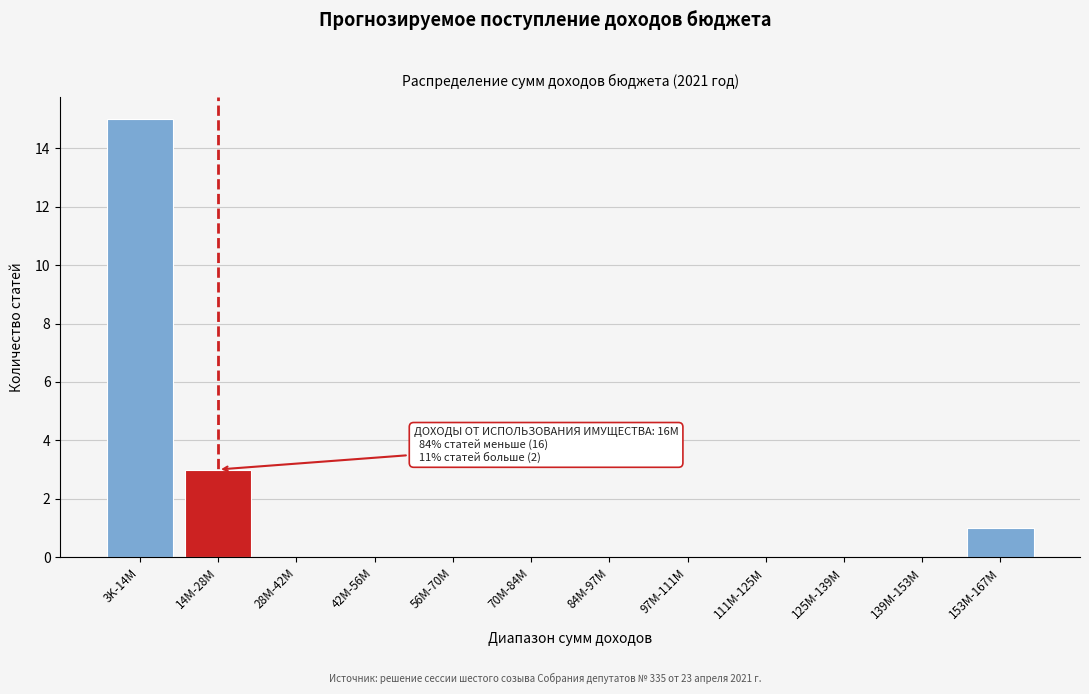

Reading right to left, extract all data points from this chart.

153M-167M=1	139M-153M=0	125M-139M=0	111M-125M=0	97M-111M=0	84M-97M=0	70M-84M=0	56M-70M=0	42M-56M=0	28M-42M=0	14M-28M=3	3K-14M=15